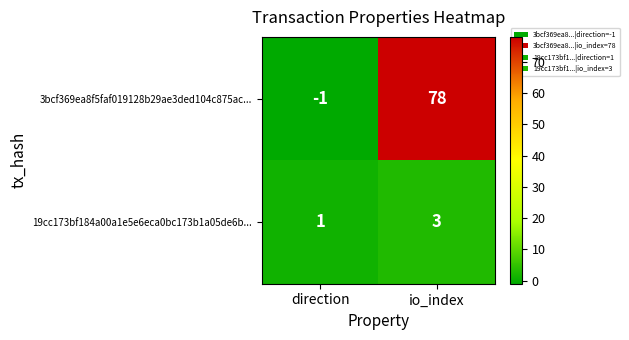

Reading right to left, extract all data points from this chart.

3bcf369ea8f5faf019128b29ae3ded104c875ac...: io_index=78	direction=-1
19cc173bf184a00a1e5e6eca0bc173b1a05de6b...: io_index=3	direction=1